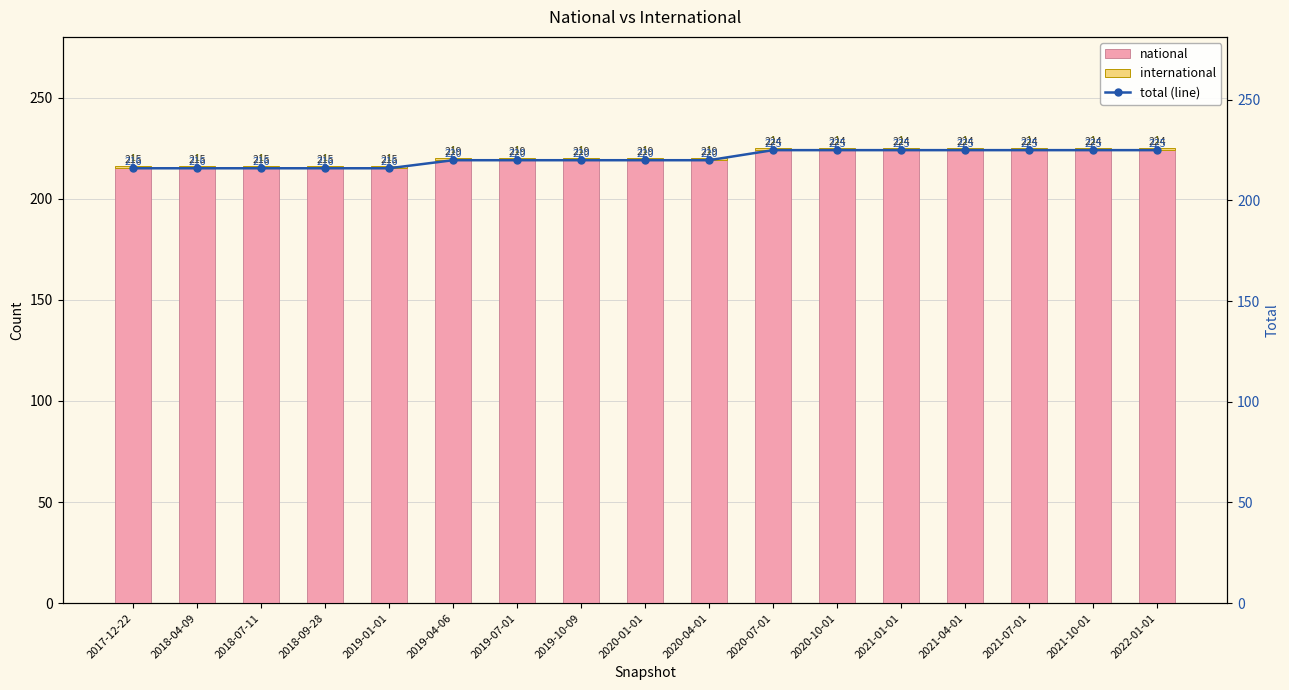

Which series has the largest range (max minus min)?

national